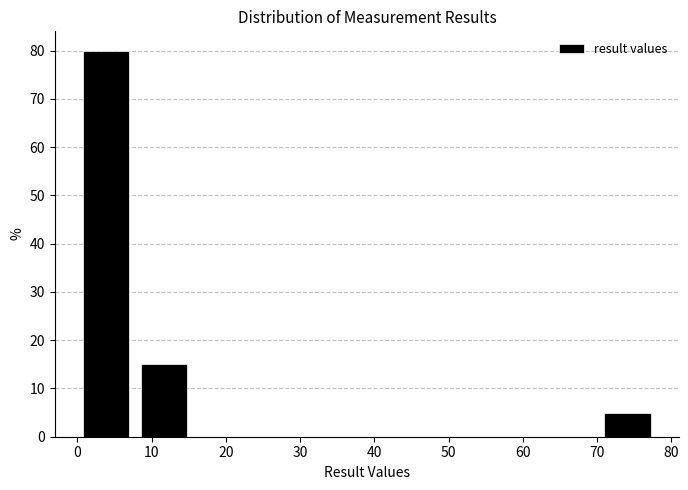

Reading left to right, list every bar in this chart as the range it spans on the x-axis followed by its height. Neither the bar edges nor the heights are printed on the chart, so give them approximately, as read against the axes.

0.0 to 7.8: 80
7.8 to 15.6: 15
15.6 to 23.4: 0
23.4 to 31.2: 0
31.2 to 39.0: 0
39.0 to 46.8: 0
46.8 to 54.6: 0
54.6 to 62.4: 0
62.4 to 70.2: 0
70.2 to 78.0: 5